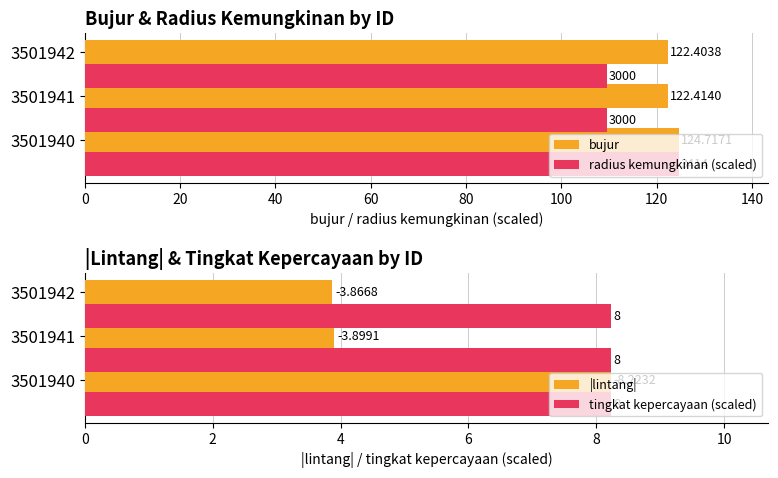

Does the chart contain any negative values?

No